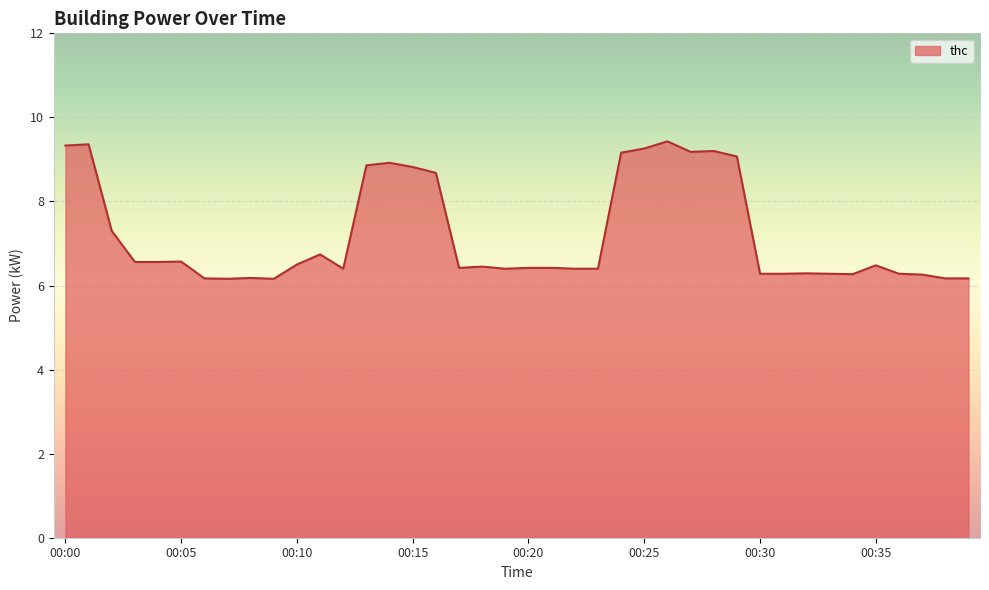

What is the minimum value shown in the chart?

6.2